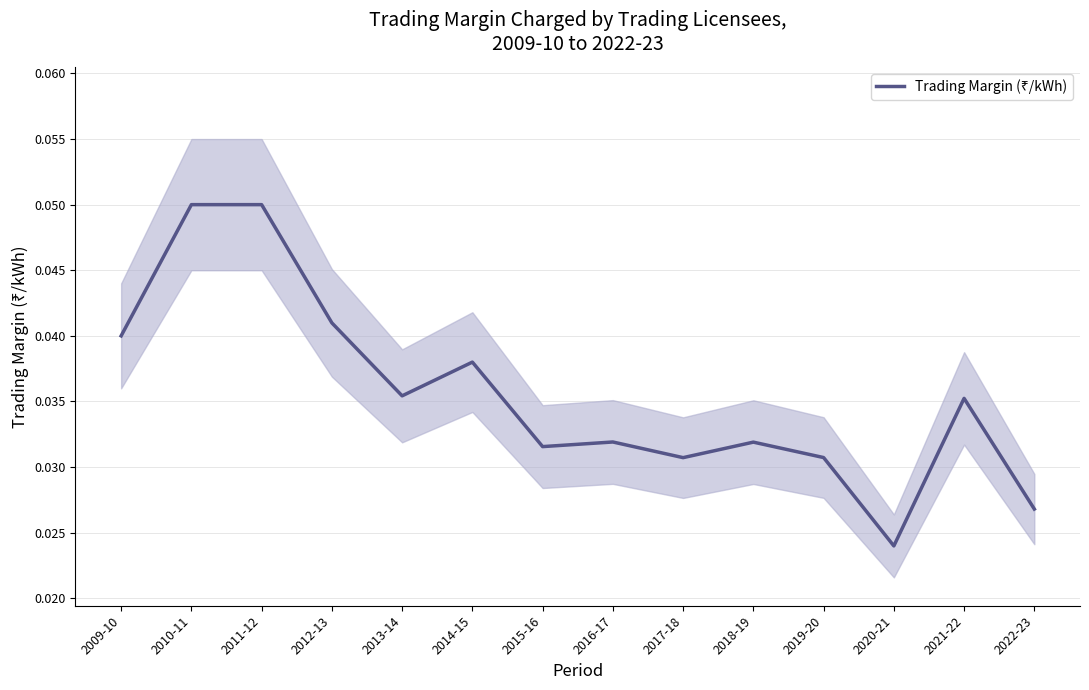

What is the sum of all values?

0.5